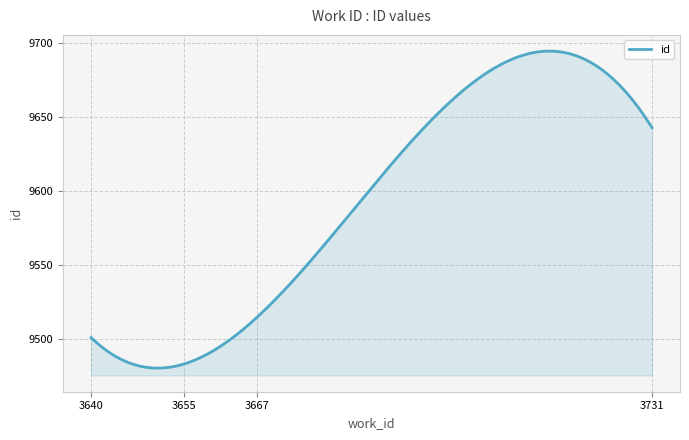

What is the minimum value shown in the chart?

9480.3